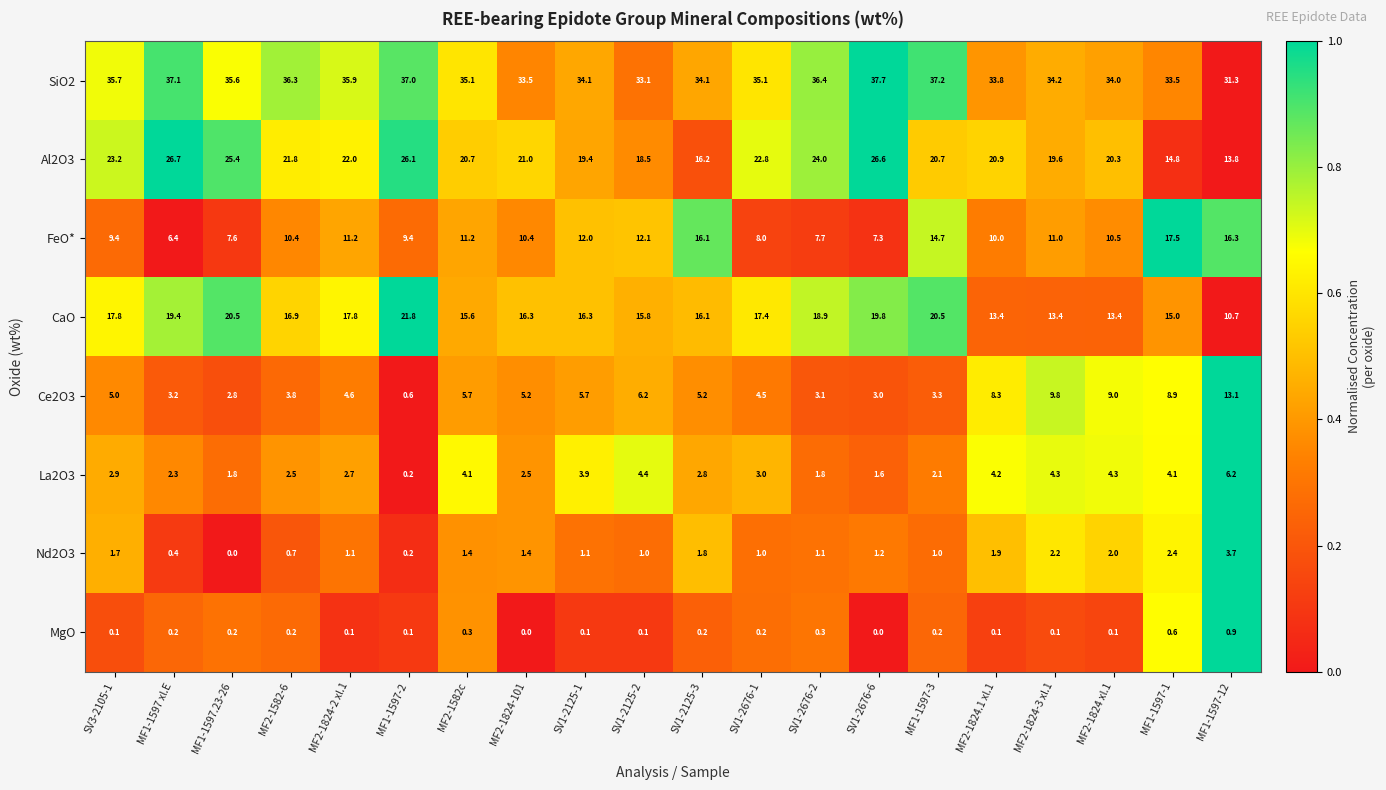

The CaO series shows 29.4 at MF2-1582-6. True or false?

False